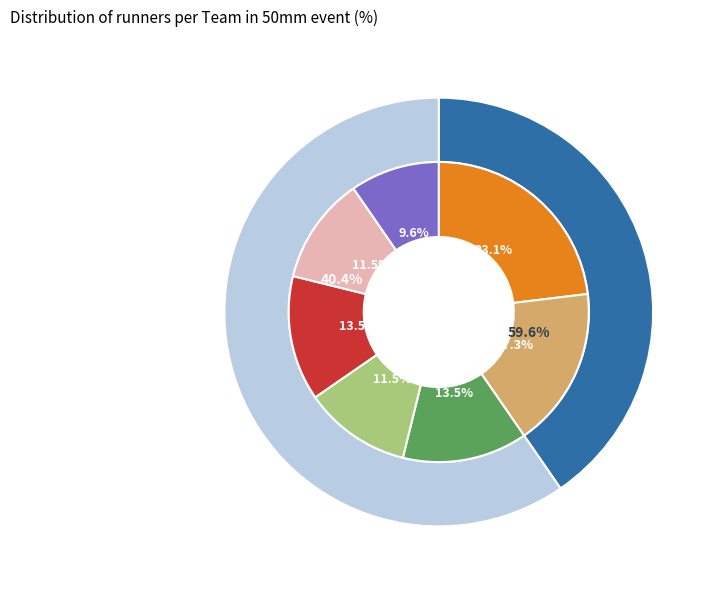

What percentage is the KIL slice, to the nearest percent?

13%